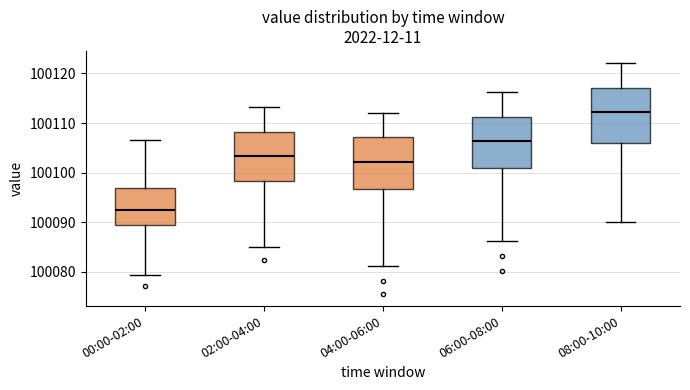

Reading left to right, transcribe this box plot: for each box, give where its median line is, the range the box spans, and where its two whiskers end, as read against the y-axis. The values are not printed on the chart, so give them approximately, as read against the axis.

00:00-02:00: median 100093, box 100090 to 100097, whiskers 100079 to 100107
02:00-04:00: median 100103, box 100098 to 100108, whiskers 100085 to 100113
04:00-06:00: median 100102, box 100097 to 100107, whiskers 100081 to 100112
06:00-08:00: median 100106, box 100101 to 100111, whiskers 100086 to 100116
08:00-10:00: median 100112, box 100106 to 100117, whiskers 100090 to 100122